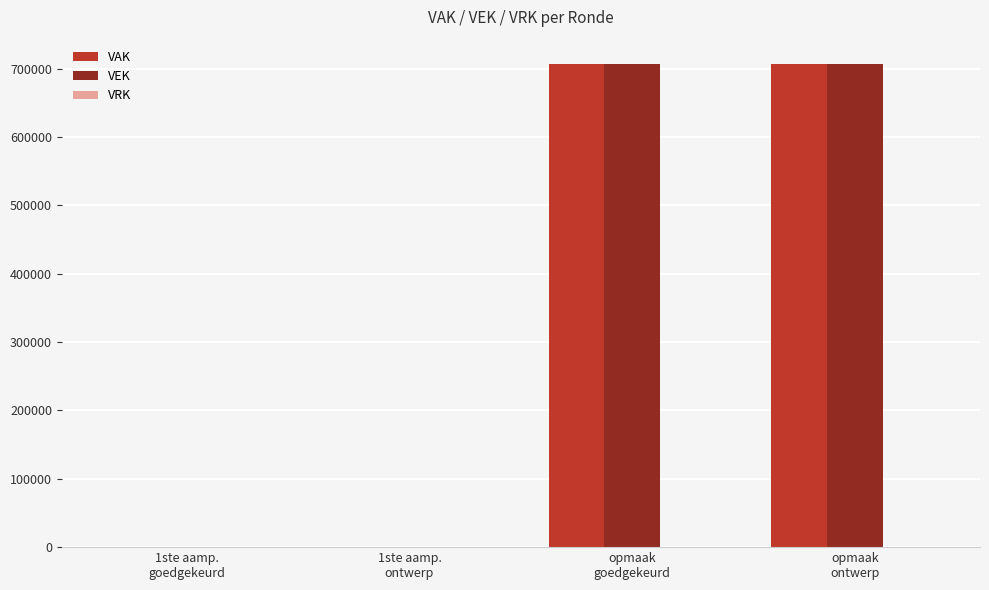

What is the greatest value displayed?

707065